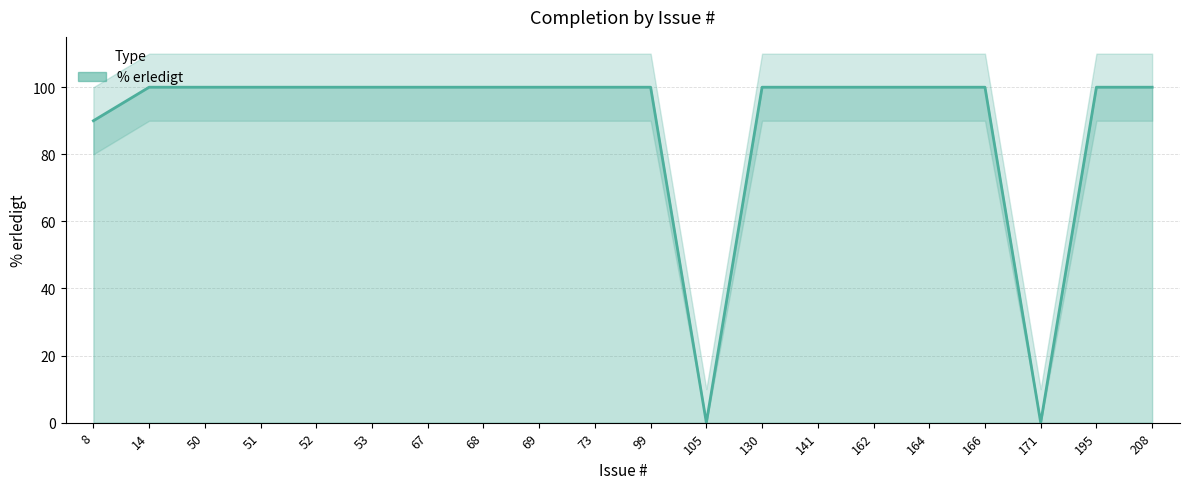

Which label corresponds to the largest value in the chart?

14